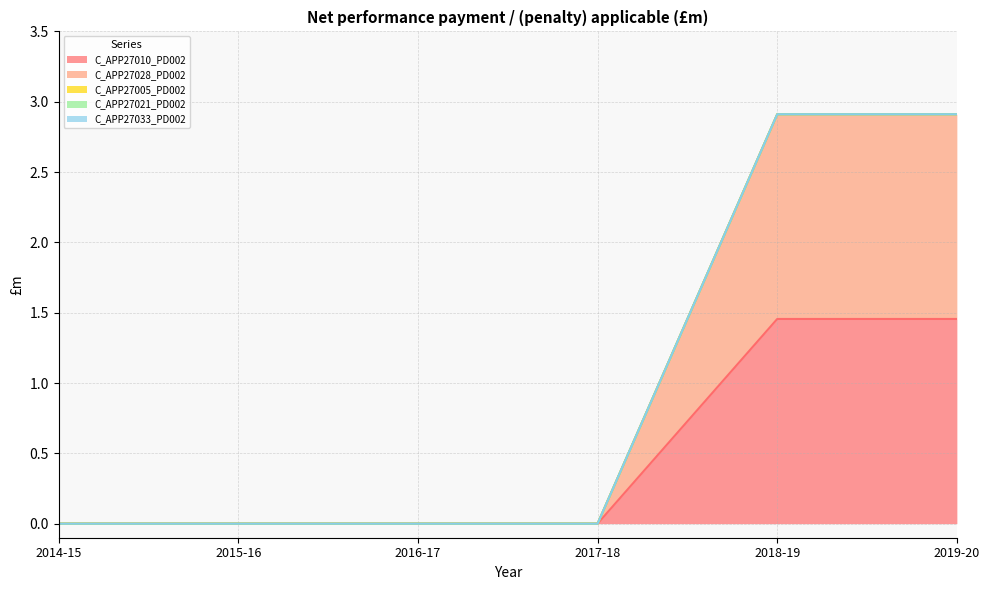

At 2014-15, list the series in order from largest to smallest.

C_APP27010_PD002, C_APP27028_PD002, C_APP27005_PD002, C_APP27021_PD002, C_APP27033_PD002